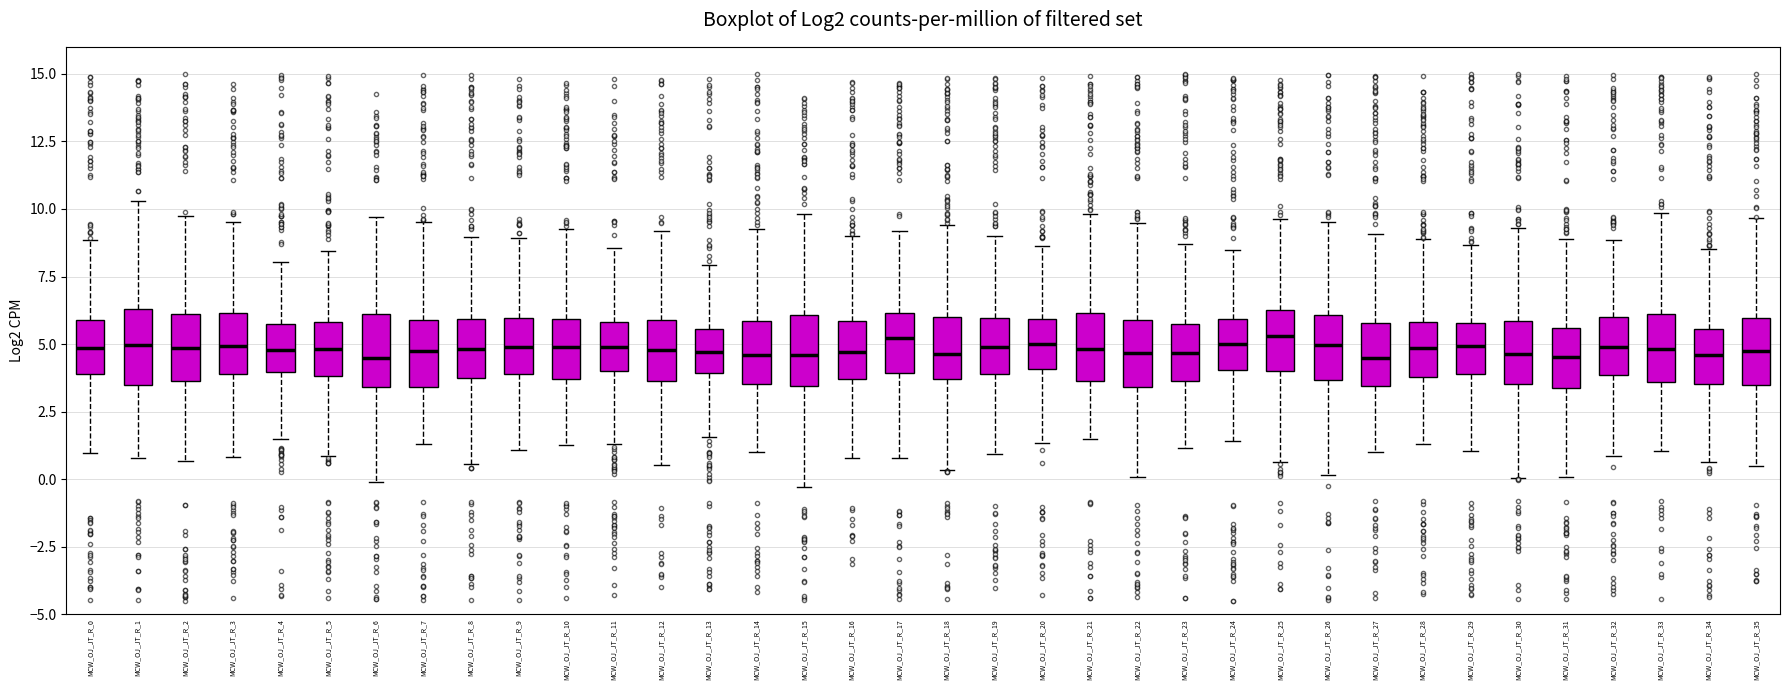

Where does the median line of the box for MCW_OJ_JT_R_4 sit on the y-axis? The values are not printed on the chart, so give them approximately, as read against the axis.

5.0